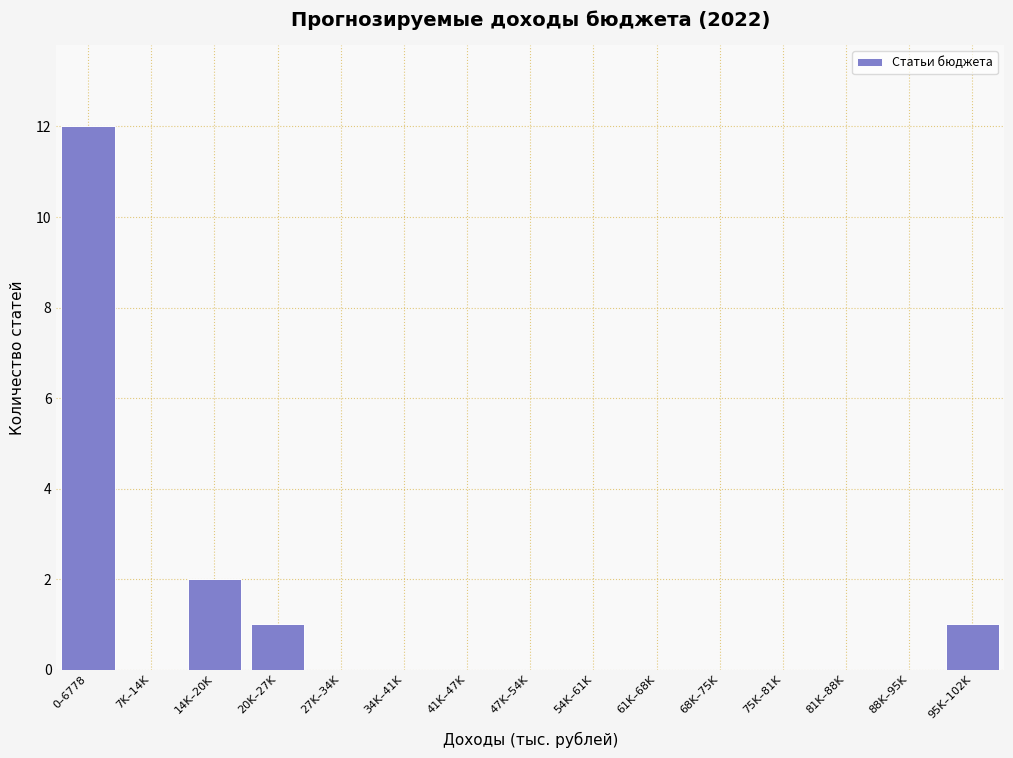

Reading left to right, transcribe all the data shown in this chart.

0–6778=12	7K–14K=0	14K–20K=2	20K–27K=1	27K–34K=0	34K–41K=0	41K–47K=0	47K–54K=0	54K–61K=0	61K–68K=0	68K–75K=0	75K–81K=0	81K–88K=0	88K–95K=0	95K–102K=1